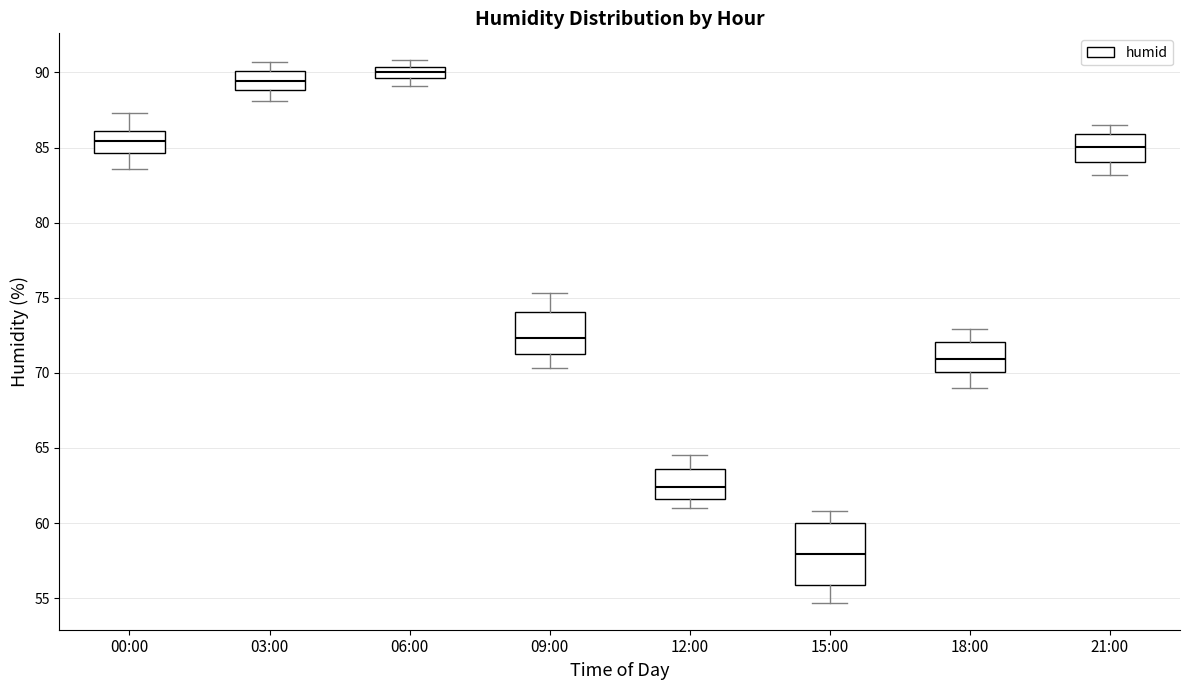

Which box's median line is the lowest?

15:00